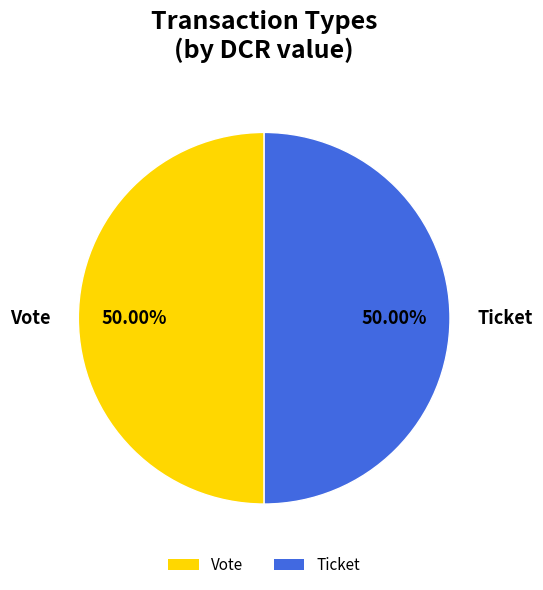

What is the ratio of the value at Vote to the value at Ticket?

1.0